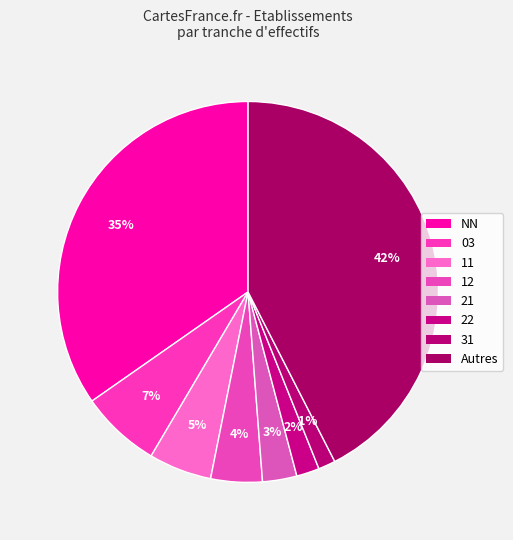

How many segments does this pie chart have?

8